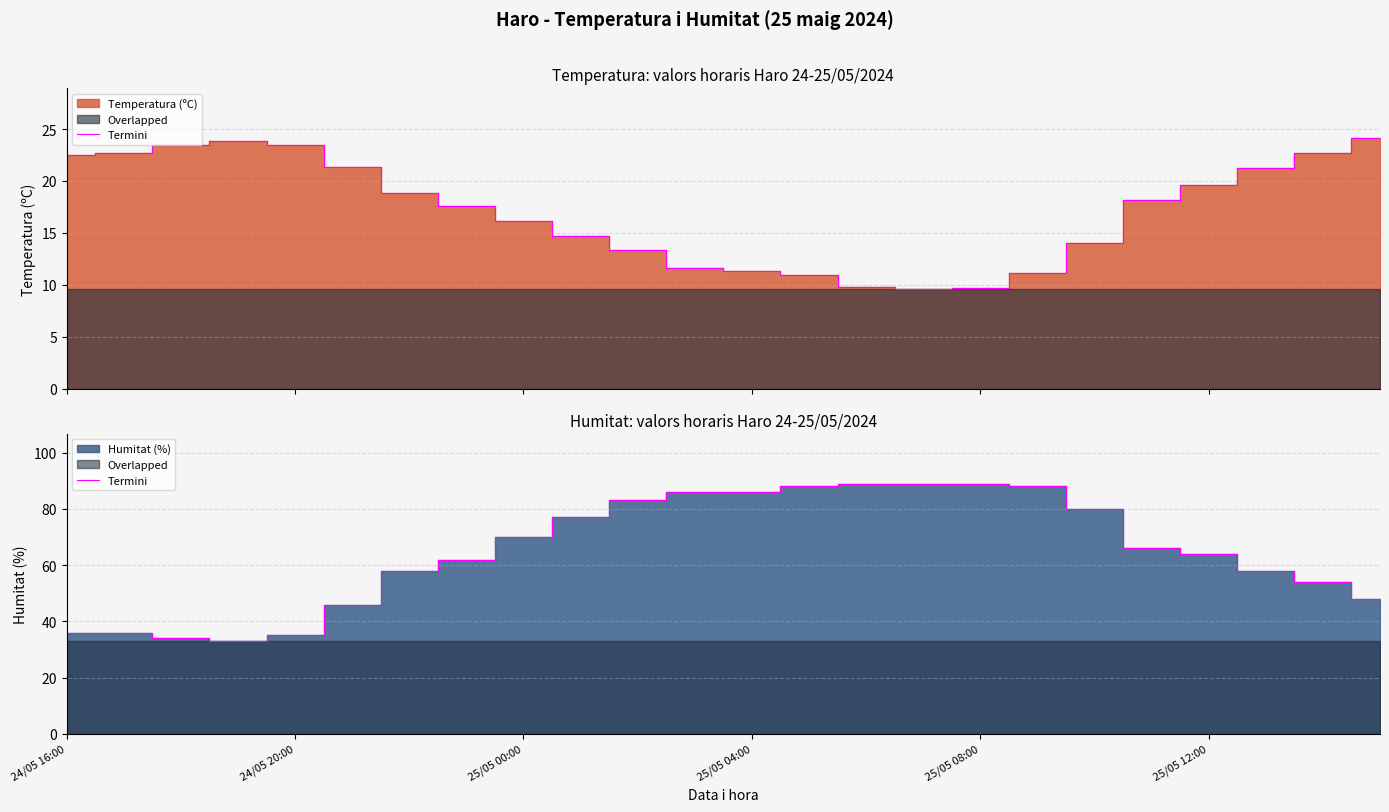

What is the maximum value shown in the chart?

89